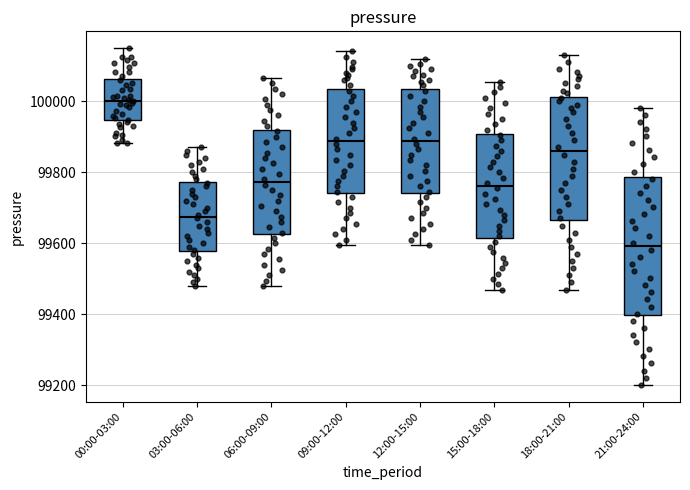

Reading left to right, transcribe this box plot: for each box, give where its median line is, the range the box spans, and where its two whiskers end, as read against the y-axis. The values are not printed on the chart, so give them approximately, as read against the axis.

00:00-03:00: median 100000, box 99940 to 100060, whiskers 99880 to 100140
03:00-06:00: median 99680, box 99580 to 99780, whiskers 99480 to 99880
06:00-09:00: median 99780, box 99620 to 99920, whiskers 99480 to 100060
09:00-12:00: median 99880, box 99740 to 100040, whiskers 99600 to 100140
12:00-15:00: median 99880, box 99740 to 100040, whiskers 99600 to 100120
15:00-18:00: median 99760, box 99620 to 99900, whiskers 99480 to 100060
18:00-21:00: median 99860, box 99660 to 100020, whiskers 99480 to 100140
21:00-24:00: median 99600, box 99400 to 99780, whiskers 99200 to 99980